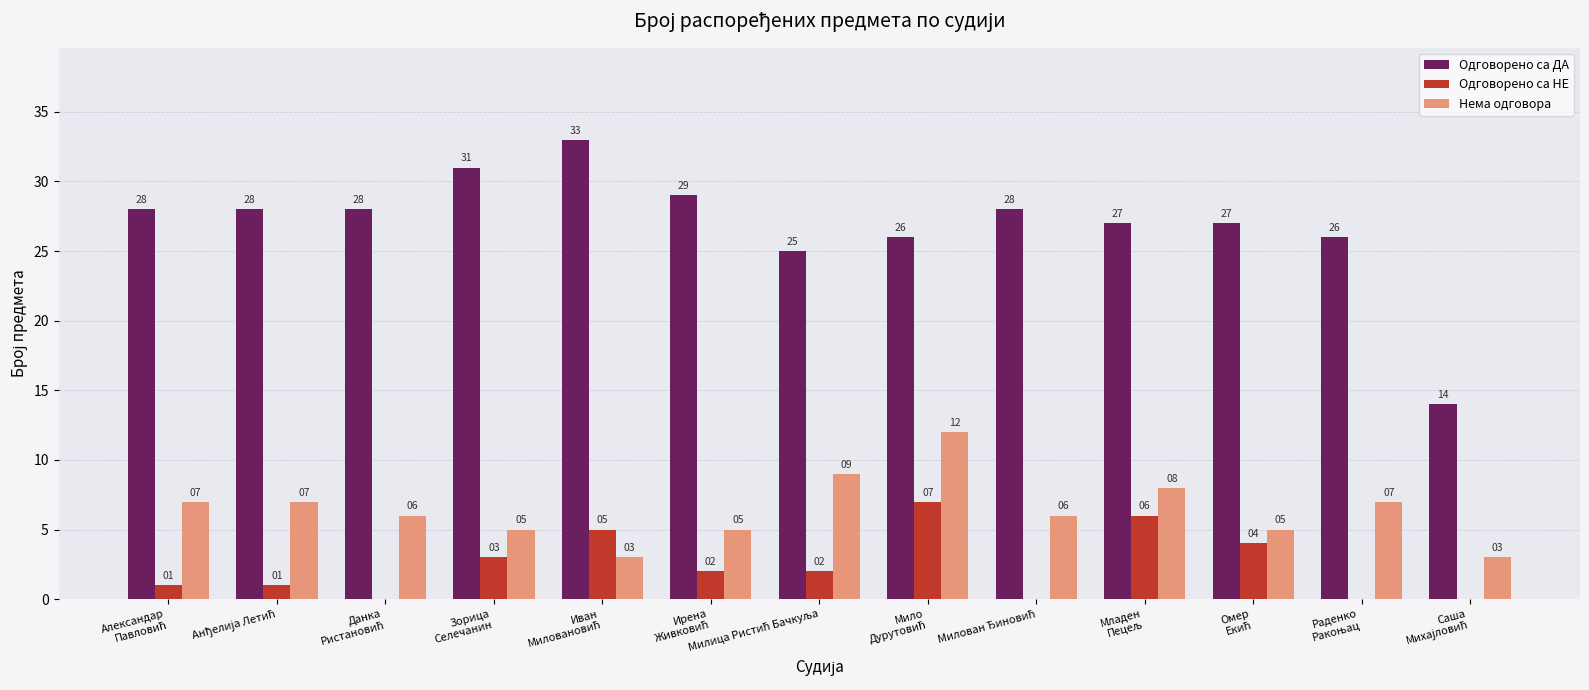

Does the chart contain stacked bars?

No